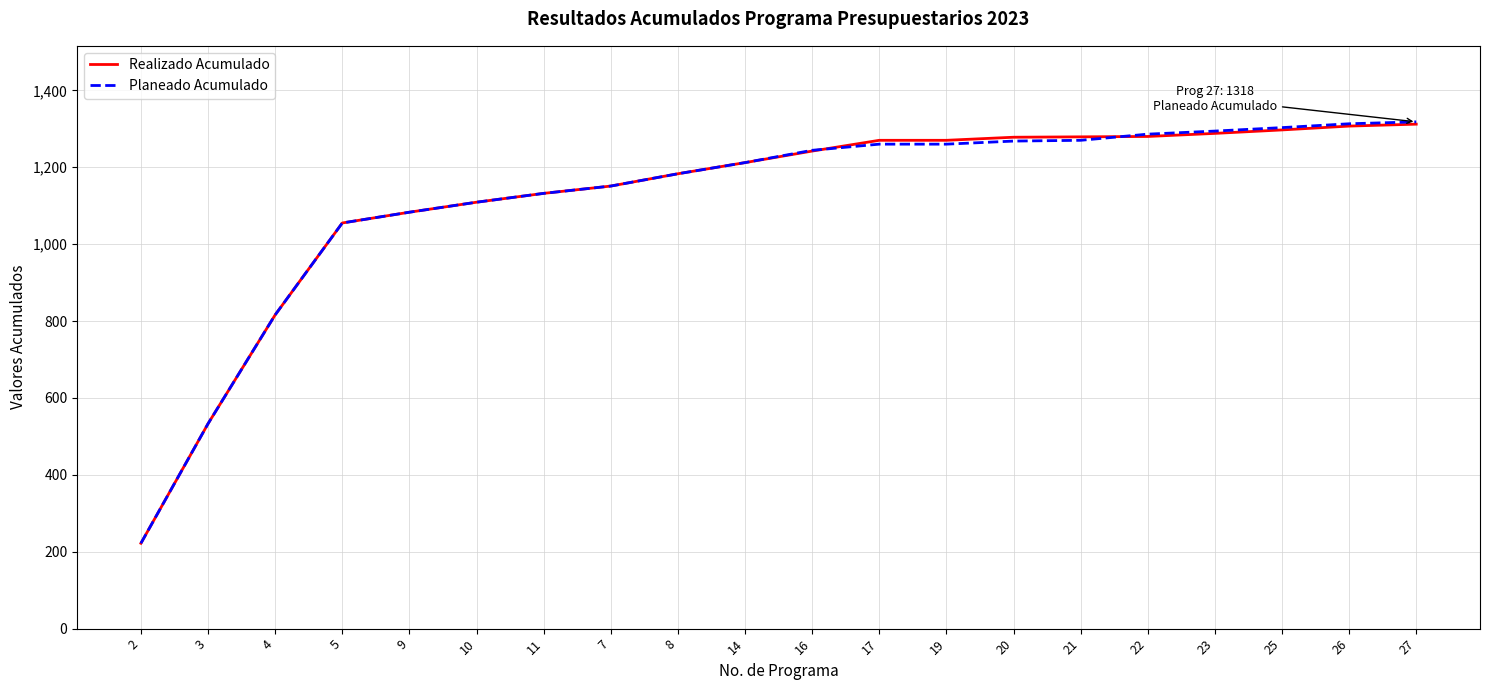

What is the total value across all series at 17?

2530